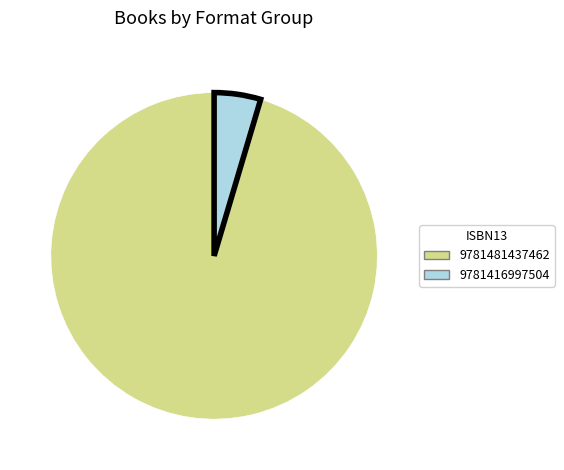

Rank the categories by value from lowest to highest.

9781416997504, 9781481437462